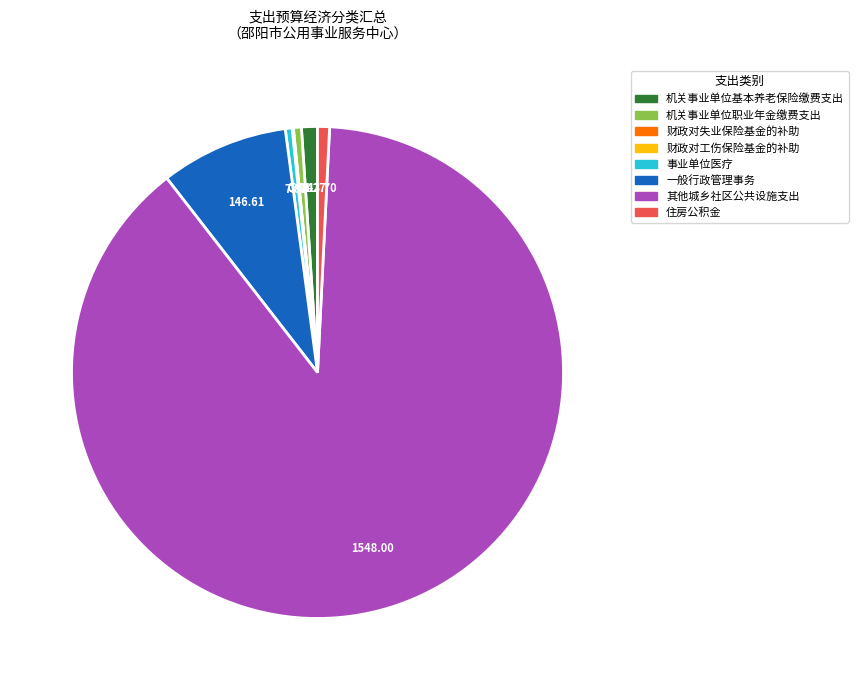

Does any single category account for the majority?

Yes